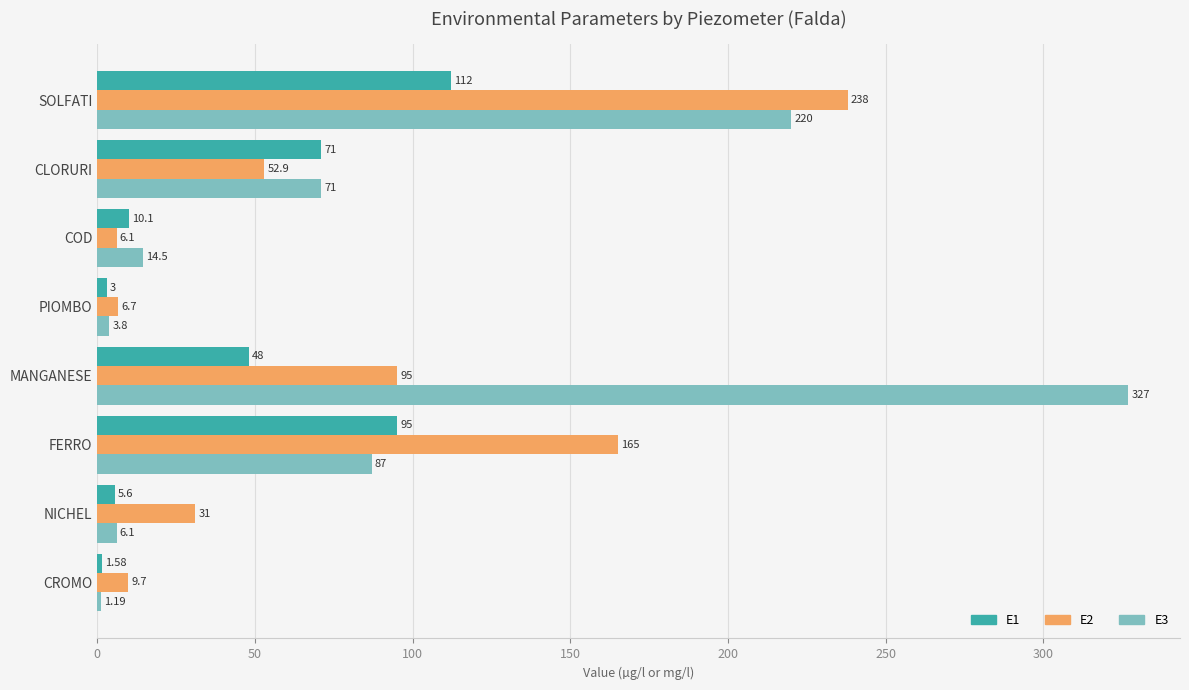

What is the sum of all E2 values?

604.4